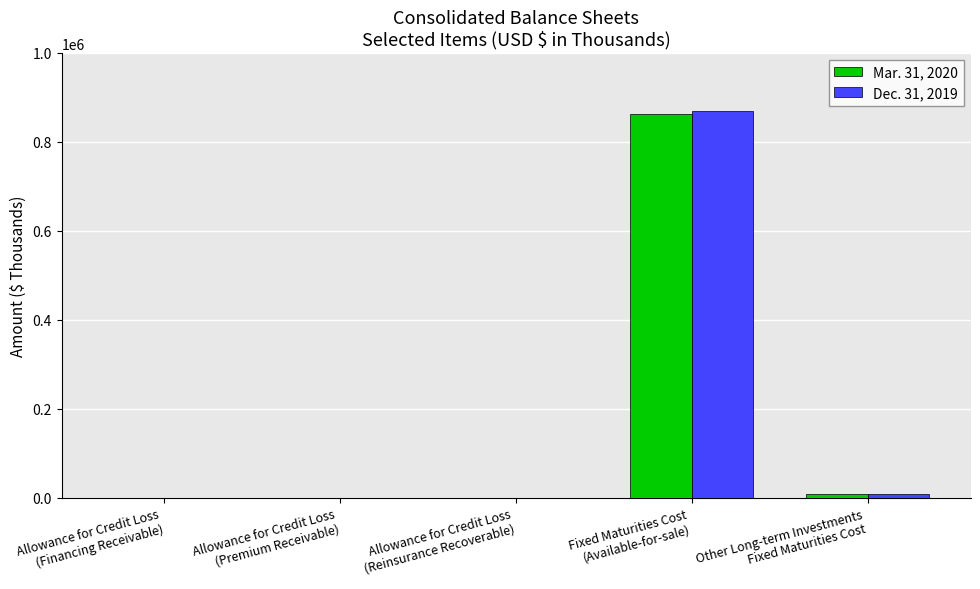

At which label does Dec. 31, 2019 reach its peak?

Fixed Maturities Cost
(Available-for-sale)